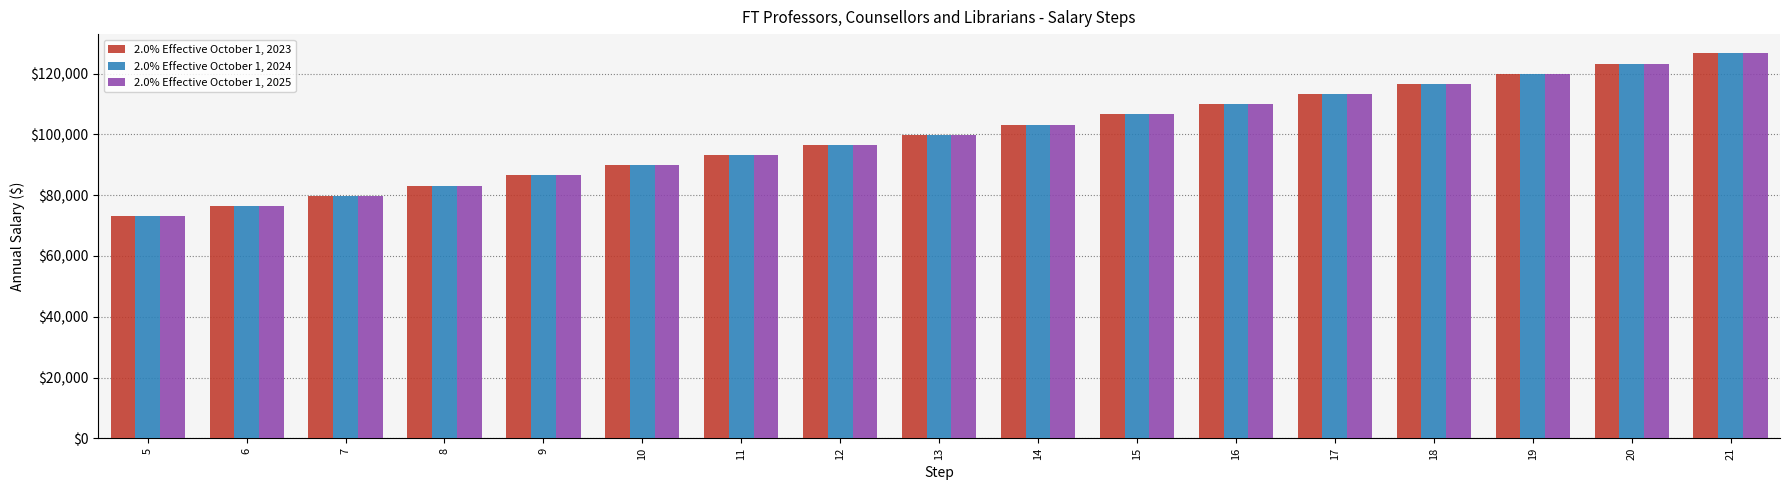

Reading left to right, extract all data points from this chart.

2.0% Effective October 1, 2023: 73079	76436	79791	83144	86497	89851	93205	96560	99915	103269	106625	109969	113315	116657	120002	123346	126689
2.0% Effective October 1, 2024: 73079	76436	79791	83144	86497	89851	93205	96560	99915	103269	106625	109969	113315	116657	120002	123346	126689
2.0% Effective October 1, 2025: 73079	76436	79791	83144	86497	89851	93205	96560	99915	103269	106625	109969	113315	116657	120002	123346	126689